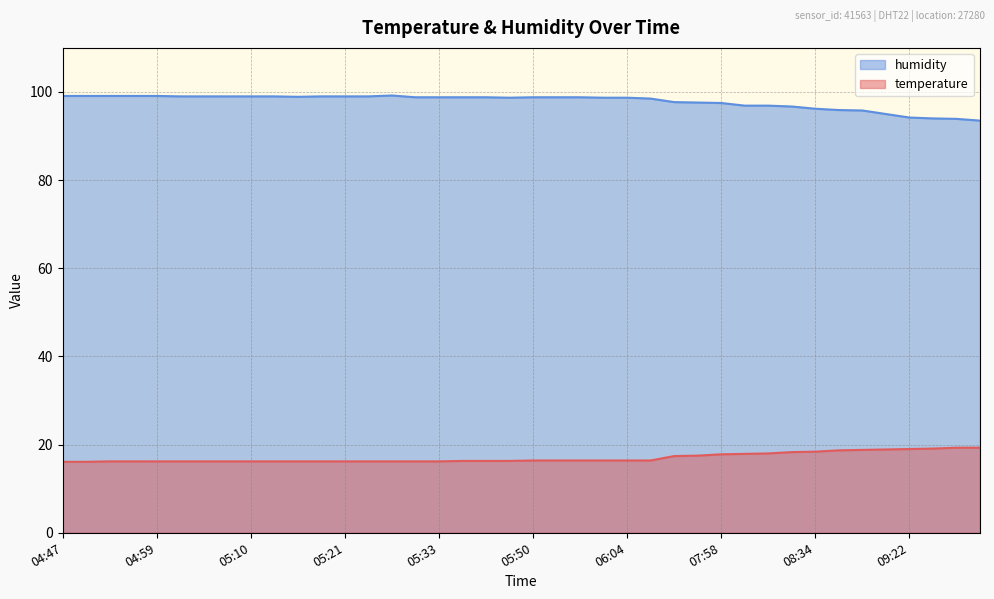

Is it true that temperature equals 16.4 at 05:58?

True